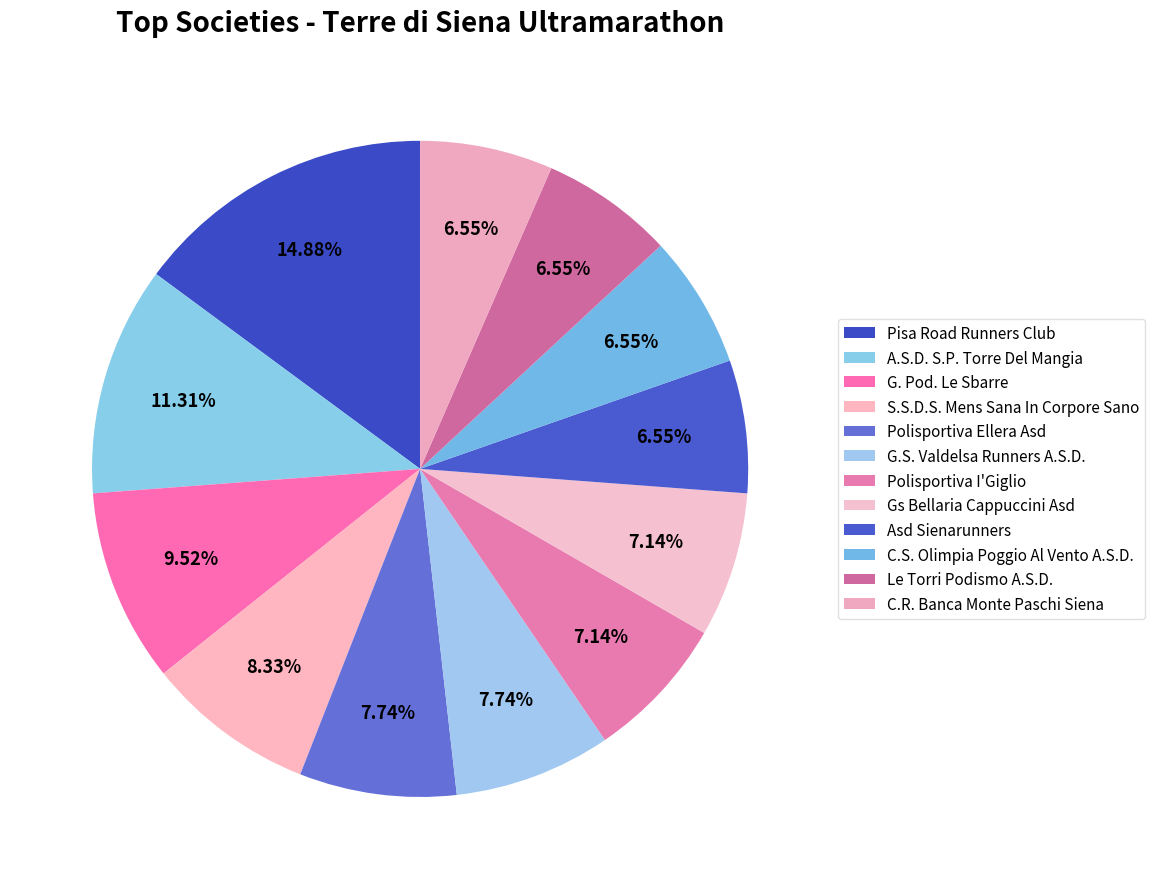

To the nearest percent, what is the average slice percentage?

8%